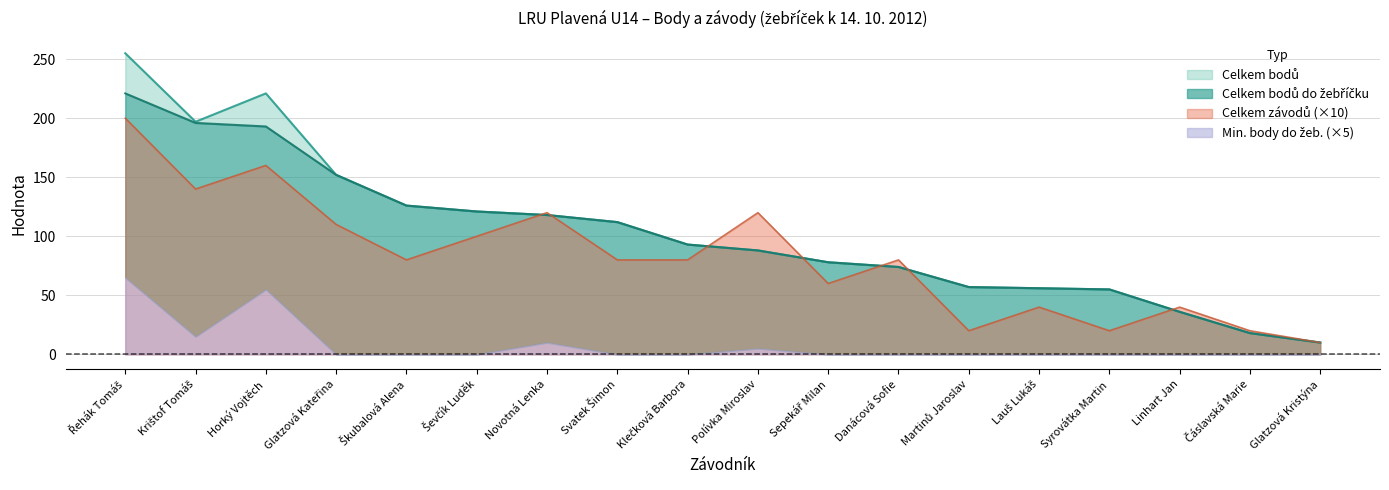

Where is Celkem bodů nearest to the value 132?

Škubalová Alena